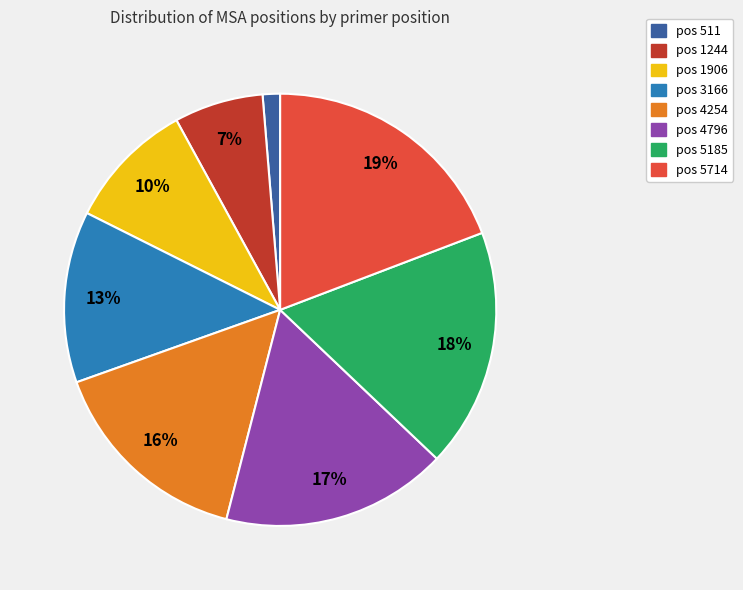

Is there a majority slice in this chart?

No